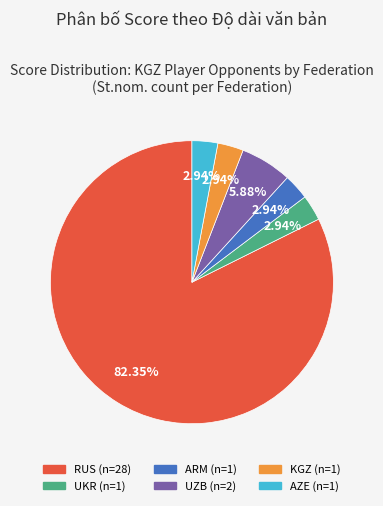

Is there a majority slice in this chart?

Yes